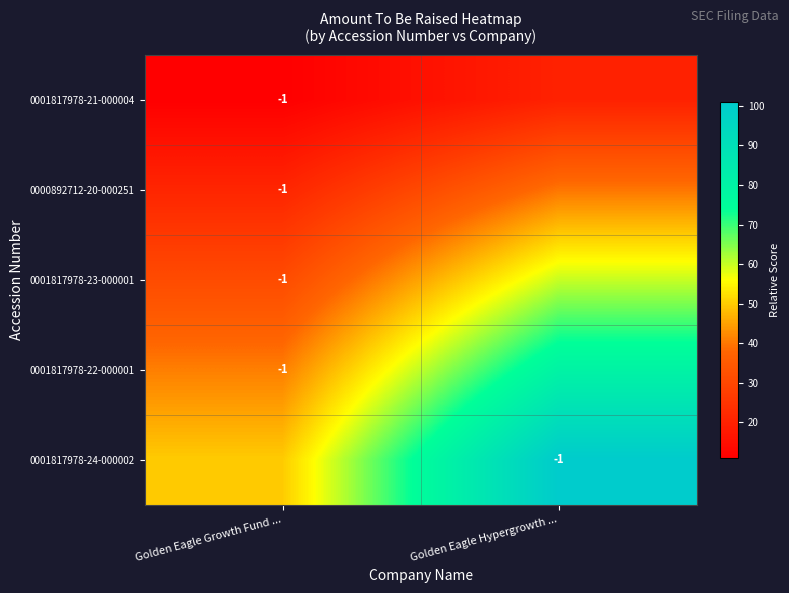

Is it true that 0001817978-23-000001 equals -1 at Golden Eagle Growth Fund ...?

True